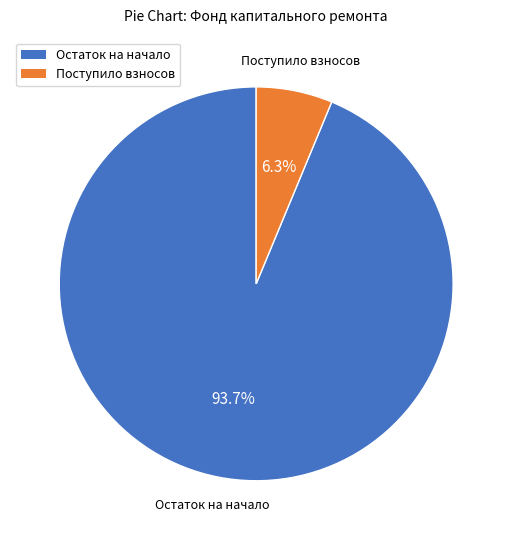

What is the total percentage of Поступило взносов and Остаток на начало?

100.0%